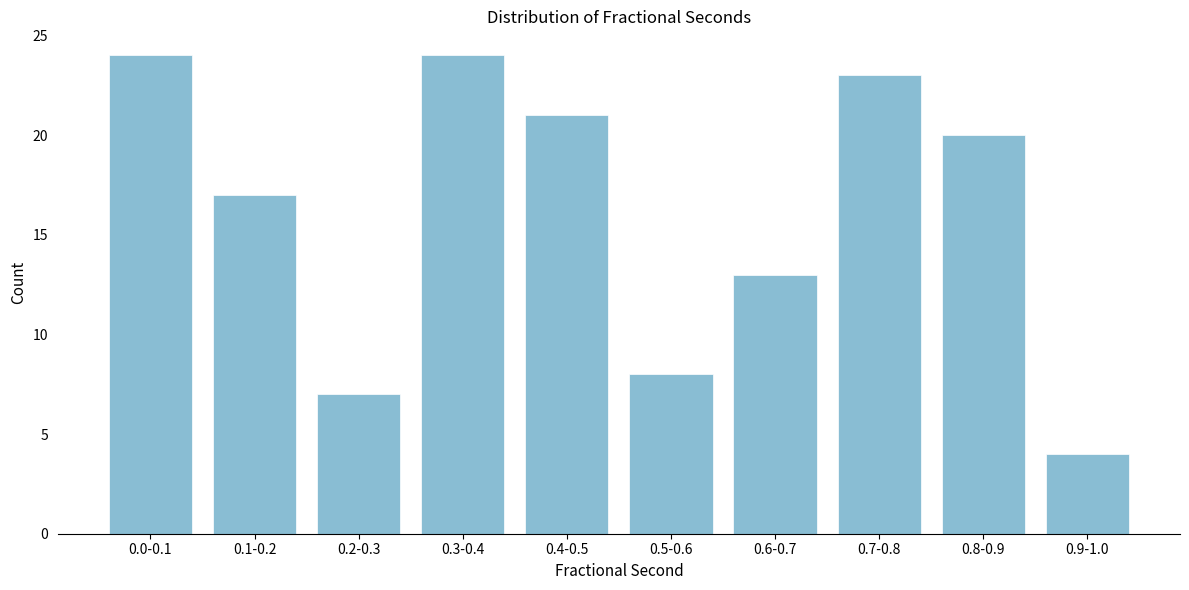

Reading left to right, transcribe all the data shown in this chart.

0.0-0.1=24	0.1-0.2=17	0.2-0.3=7	0.3-0.4=24	0.4-0.5=21	0.5-0.6=8	0.6-0.7=13	0.7-0.8=23	0.8-0.9=20	0.9-1.0=4